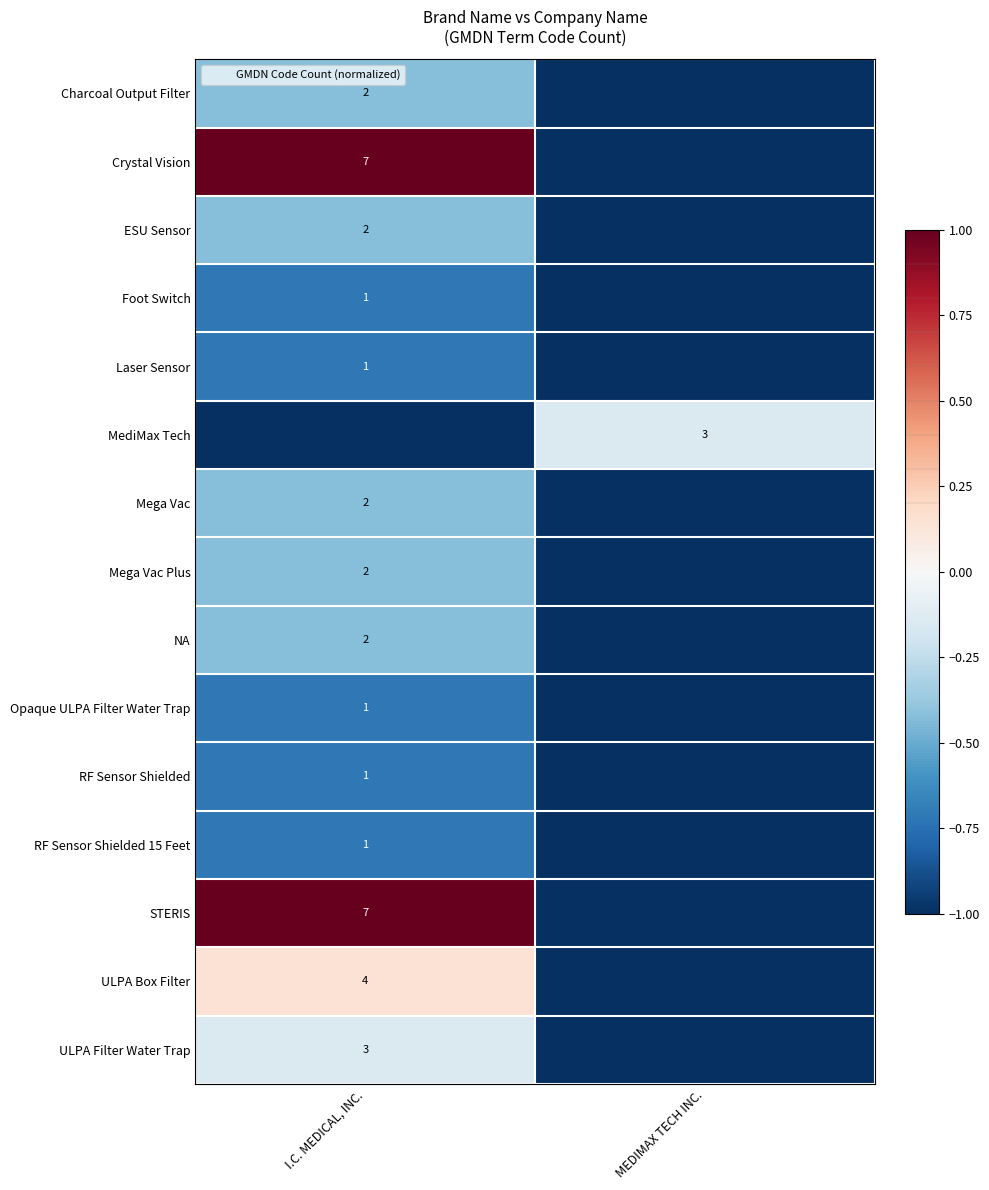

What is the lowest value of the Mega Vac Plus series?

-1.0